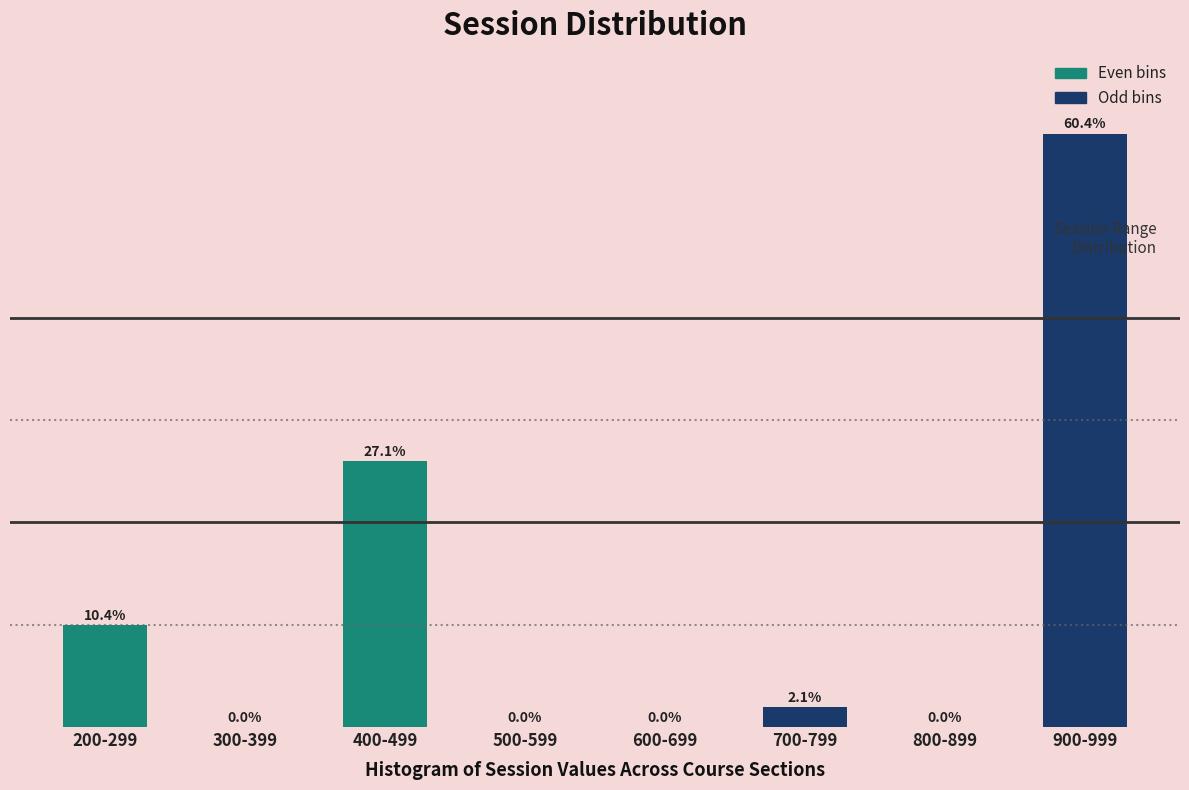

Between 700-799 and 600-699, which is larger?

700-799